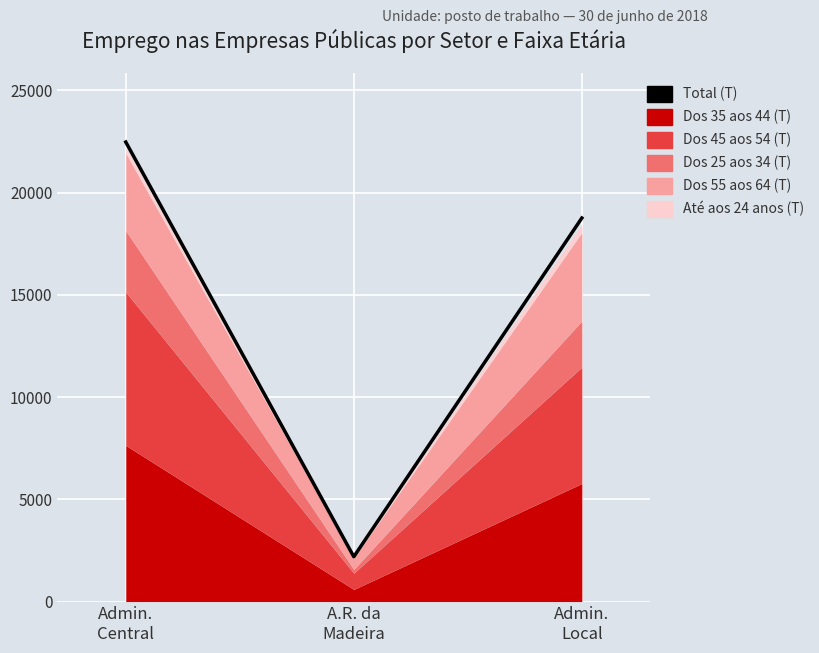

List the labels in order of value, largest first.

Admin.
Central, Admin.
Local, A.R. da
Madeira